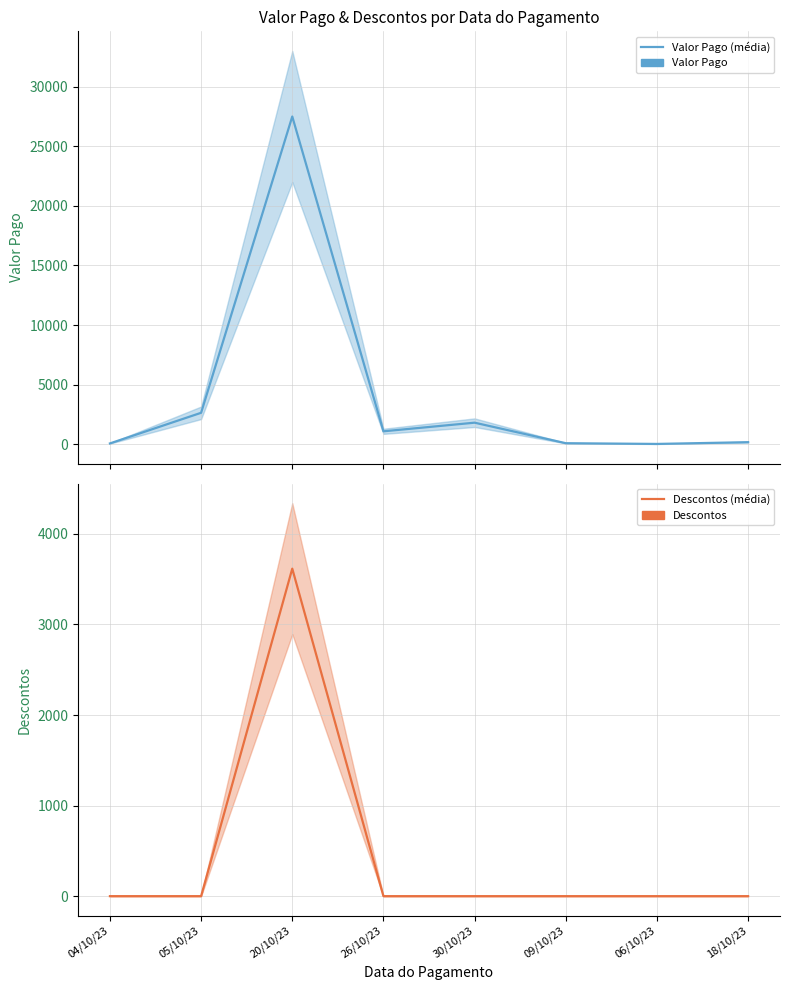

Between 06/10/23 and 30/10/23, which is larger?

30/10/23